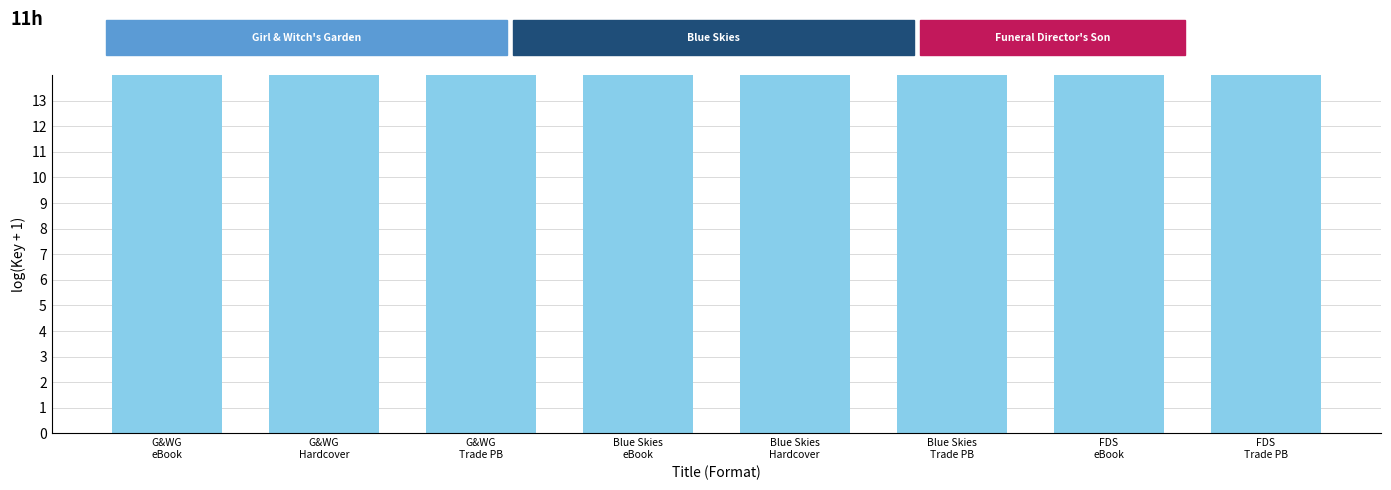

What is the ratio of the value at G&WG
eBook to the value at FDS
Trade PB?

1.1